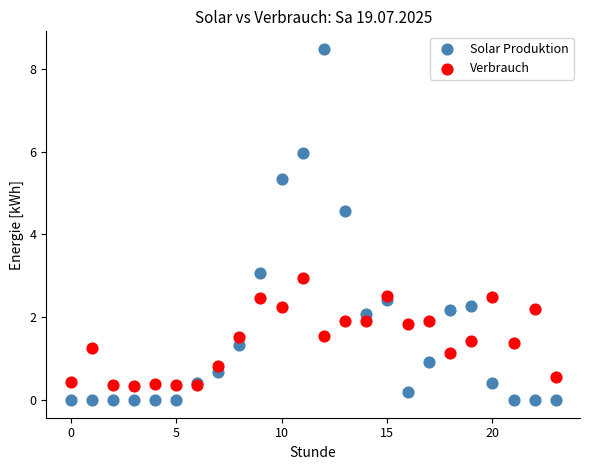

Which series reaches the minimum Y coordinate?

Solar Produktion